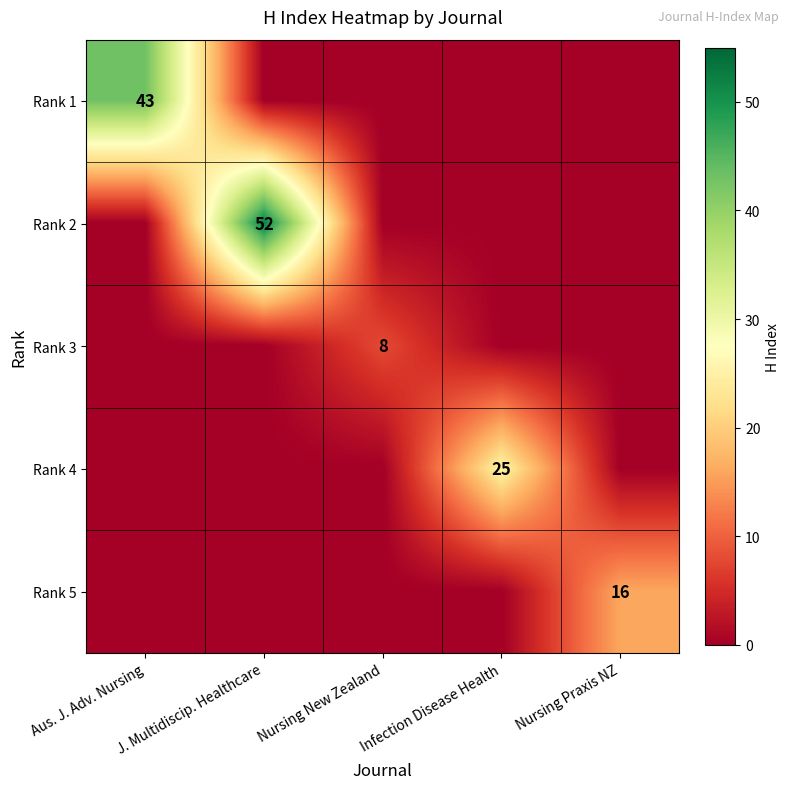

Is it true that Rank 5 equals 0 at Infection Disease Health?

True